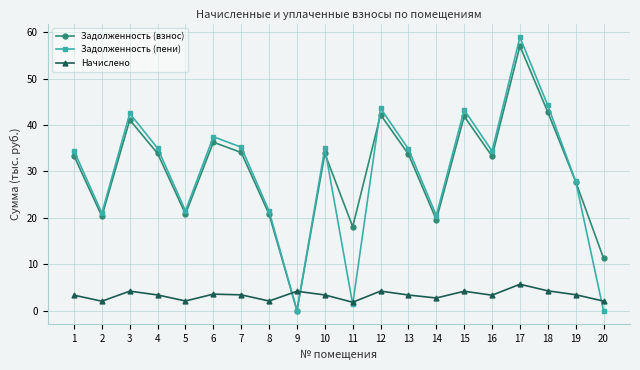

Which series has the widest spread of values?

Задолженность (пени)